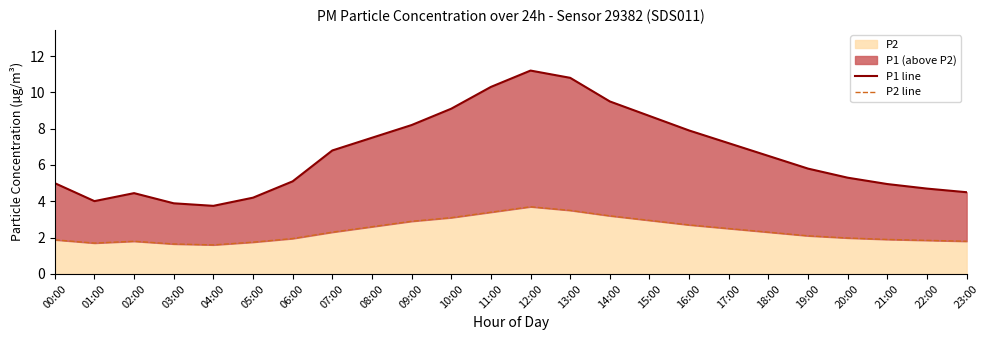

Rank the series by their maximum value, from highest to lowest.

P1 line, P2 line